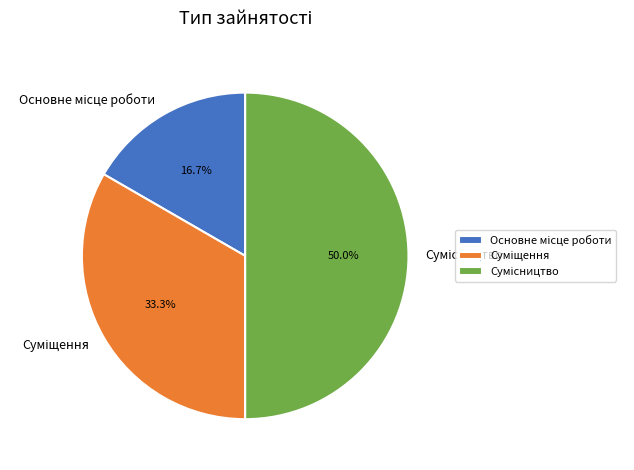

How many segments does this pie chart have?

3